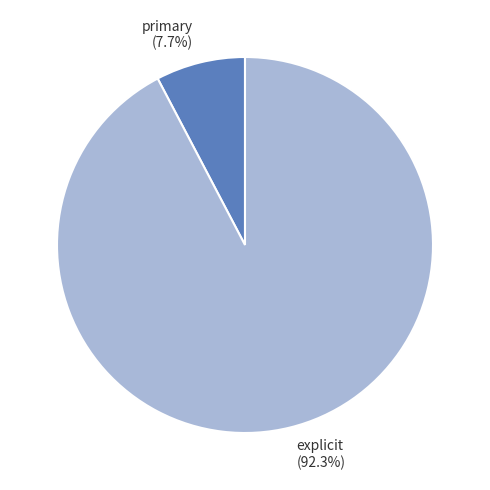

Is it true that explicit is 99% of the pie?

False